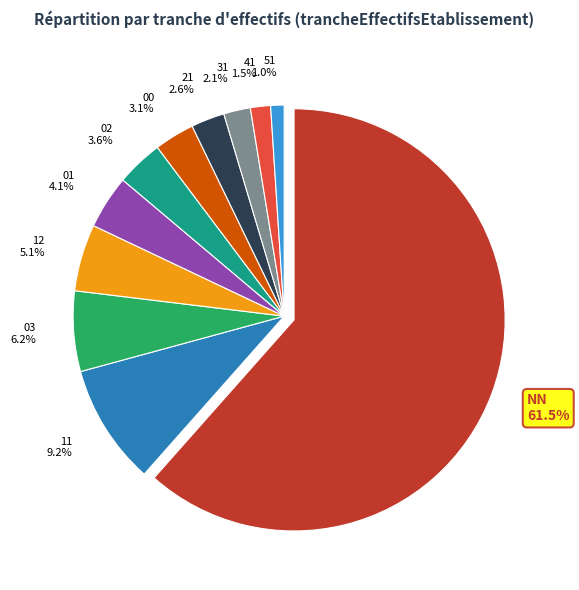

Combined, do 12 and 03 account for over 50%?

No